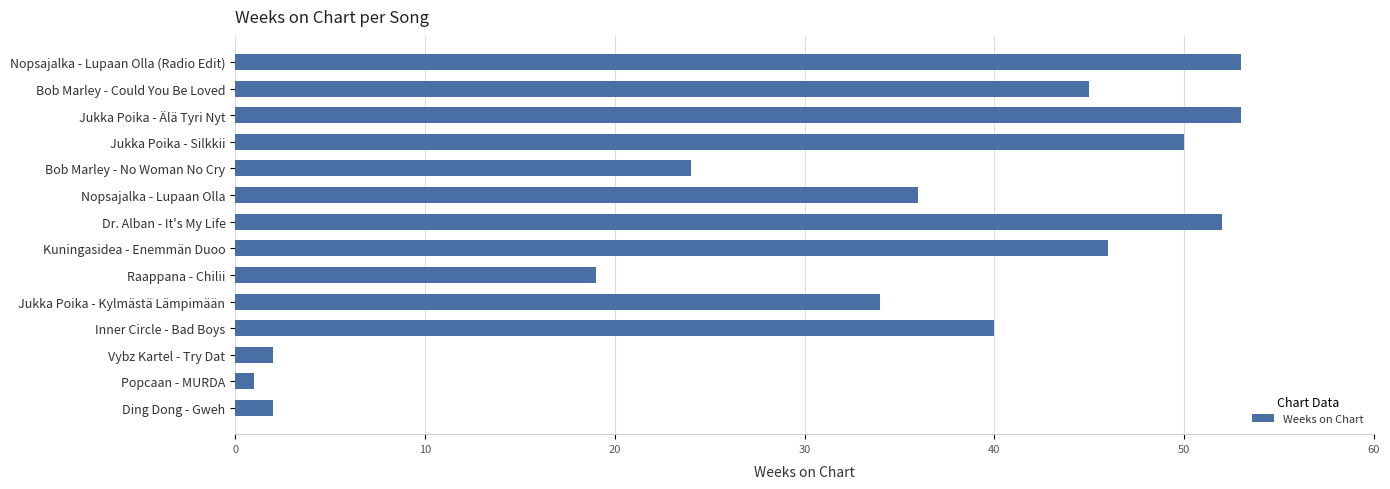

Reading top to bottom, extract all data points from this chart.

Nopsajalka - Lupaan Olla (Radio Edit)=53	Bob Marley - Could You Be Loved=45	Jukka Poika - Älä Tyri Nyt=53	Jukka Poika - Silkkii=50	Bob Marley - No Woman No Cry=24	Nopsajalka - Lupaan Olla=36	Dr. Alban - It's My Life=52	Kuningasidea - Enemmän Duoo=46	Raappana - Chilii=19	Jukka Poika - Kylmästä Lämpimään=34	Inner Circle - Bad Boys=40	Vybz Kartel - Try Dat=2	Popcaan - MURDA=1	Ding Dong - Gweh=2